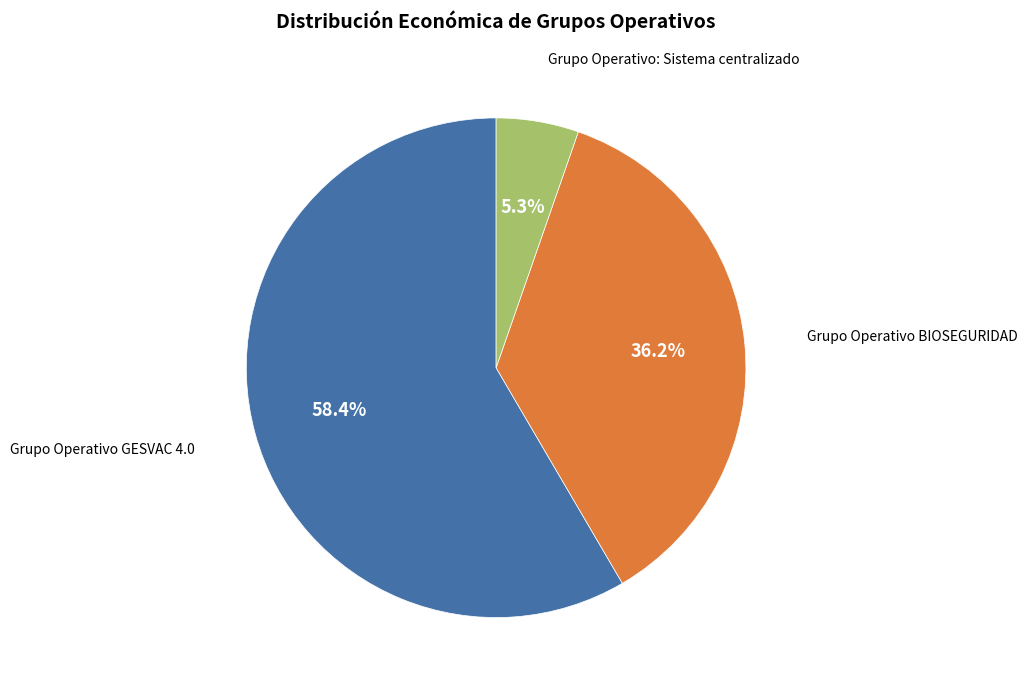

The Grupo Operativo: Sistema centralizado slice represents 17% of the pie. True or false?

False